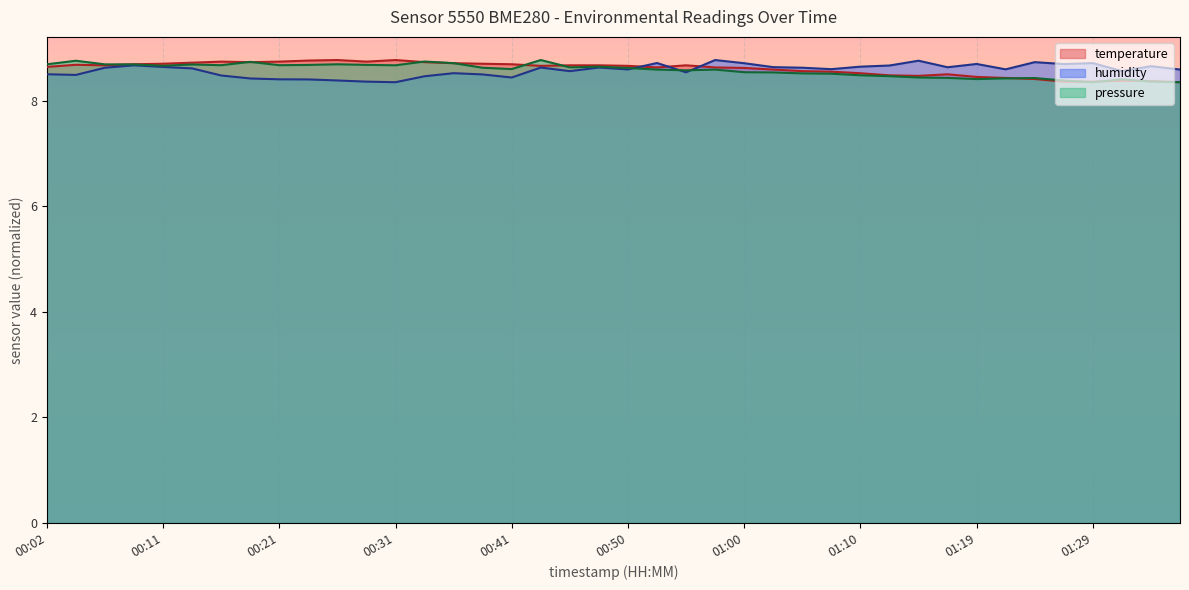

Count the number of categories in the chart.

40